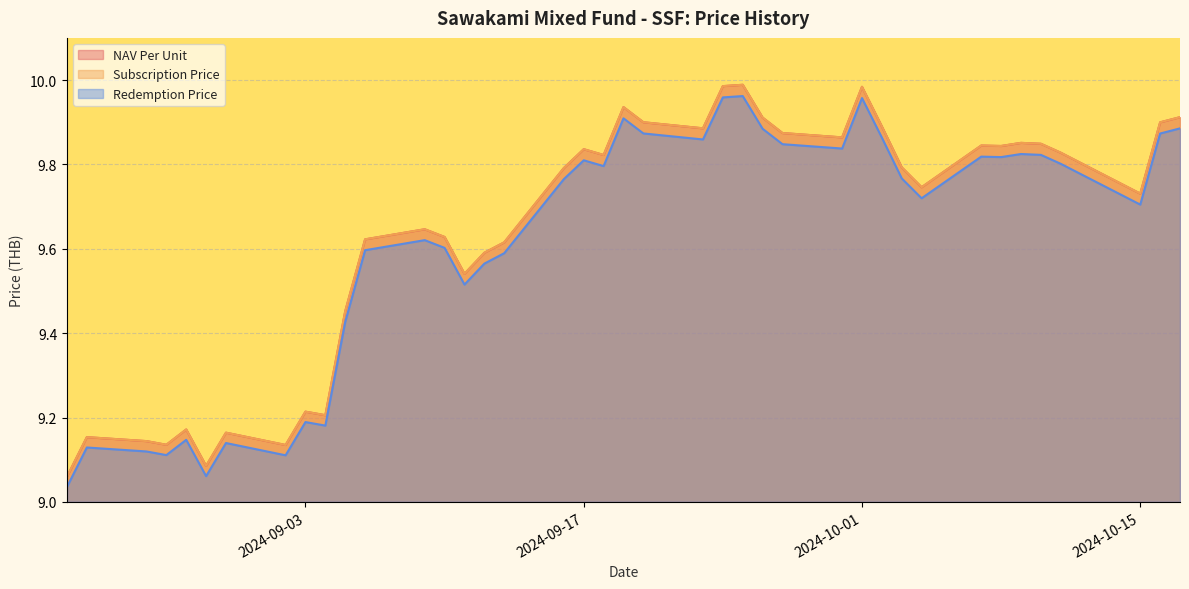

Which series has the widest spread of values?

NAV Per Unit